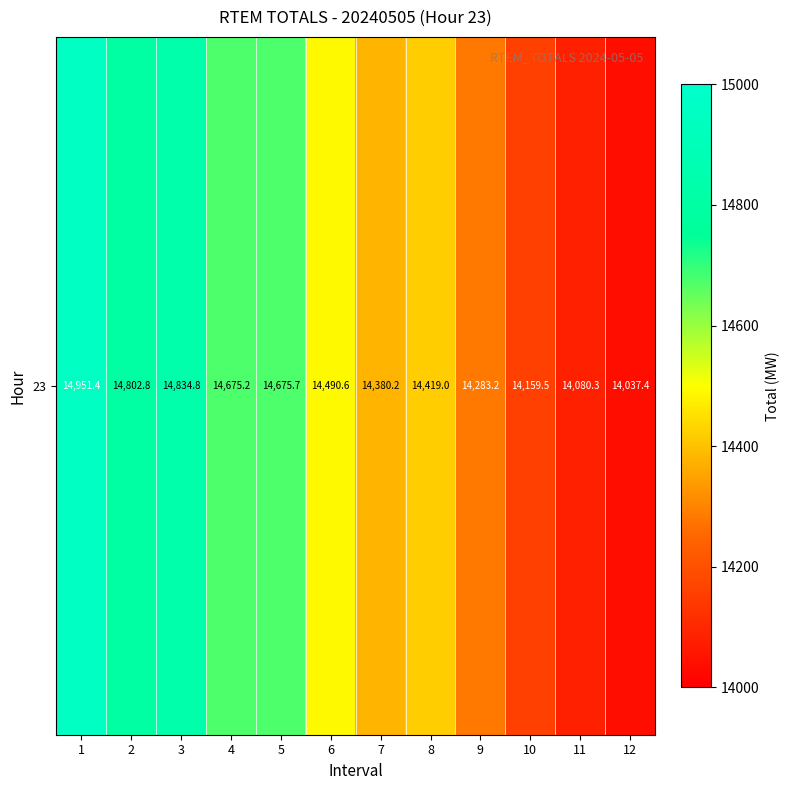

True or false: the data shows 26114.9 at 1.

False